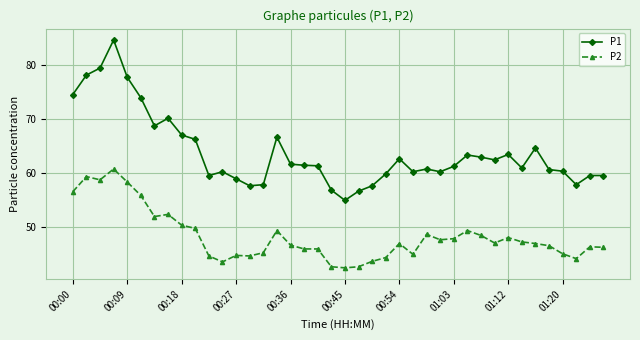

True or false: P2 and P1 intersect in this chart.

False